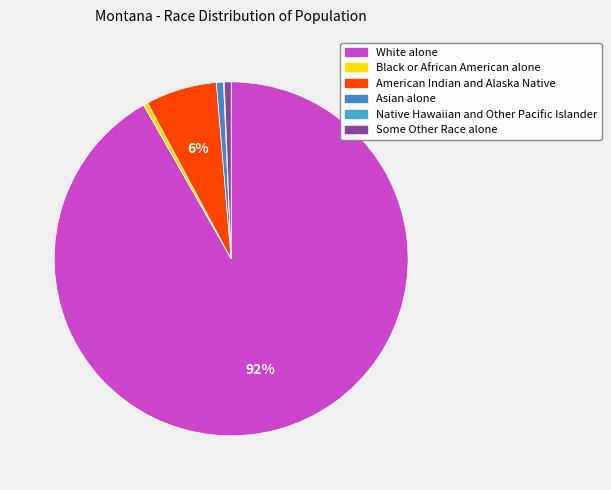

Is it true that Asian alone is 8% of the pie?

False